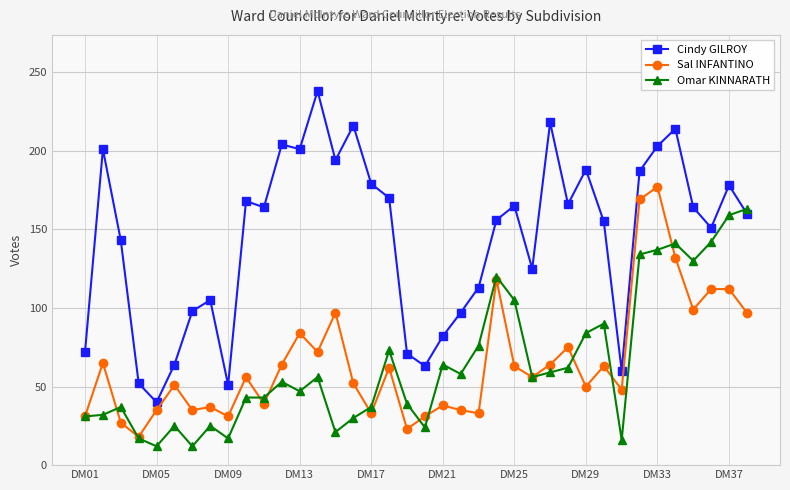

Which series has the largest total across all categories?

Cindy GILROY